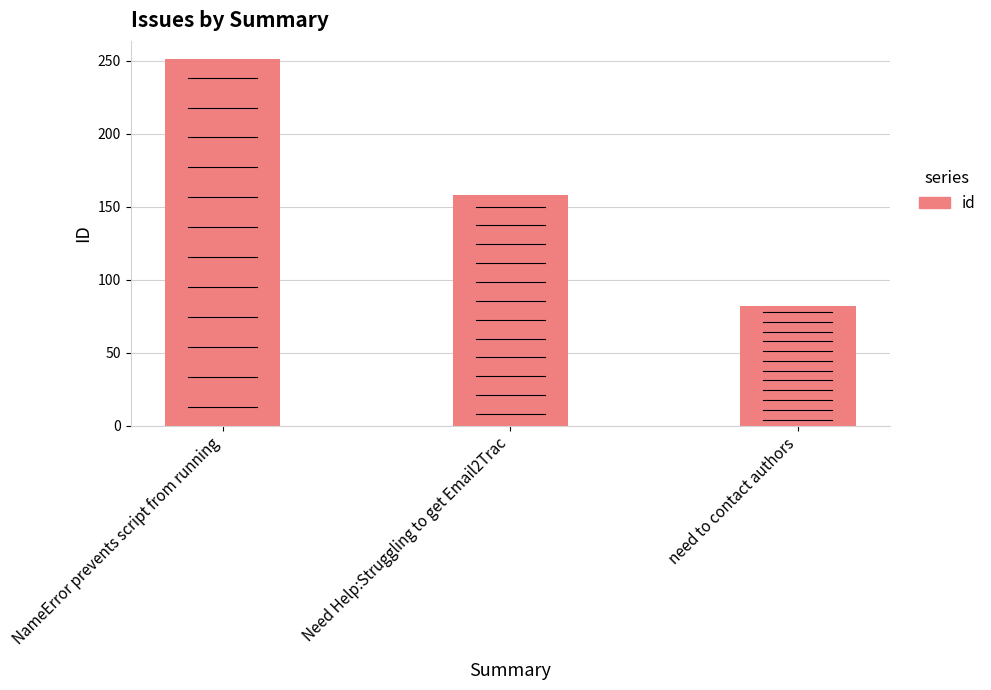

How many values are between 82 and 251?

3